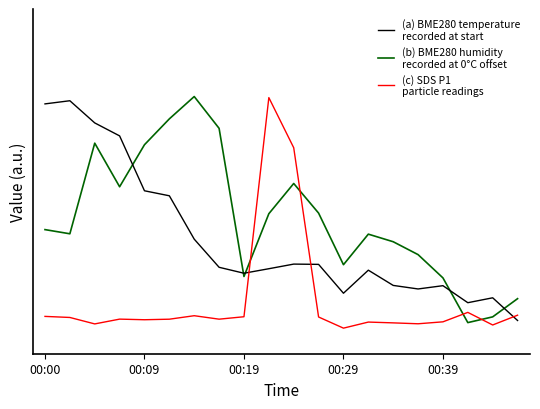

Does the chart have visible grid lines?

No